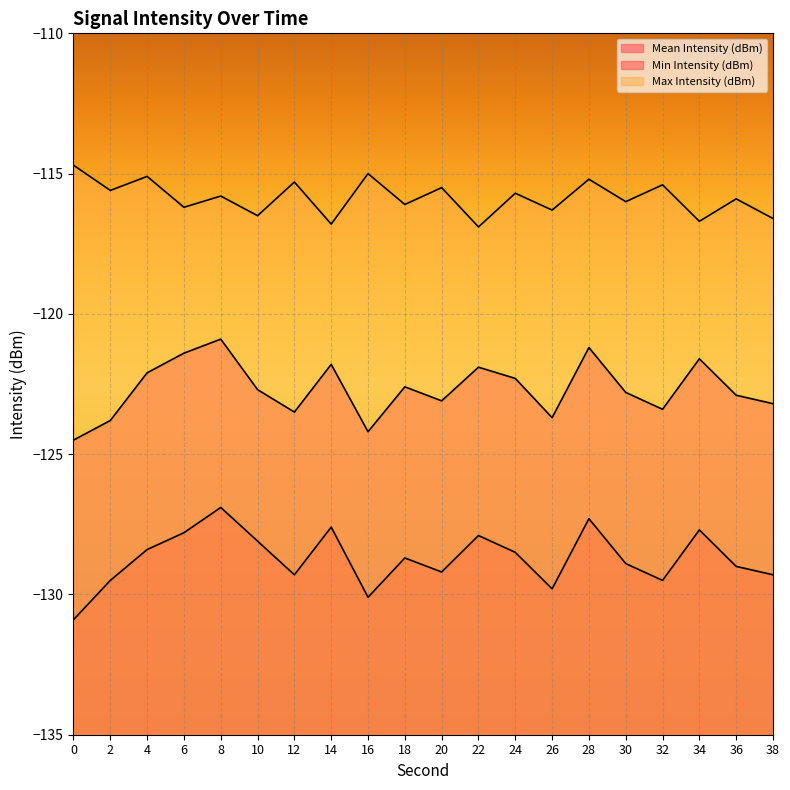

How many interior local valleys does the Min Intensity (dBm) series have?

5